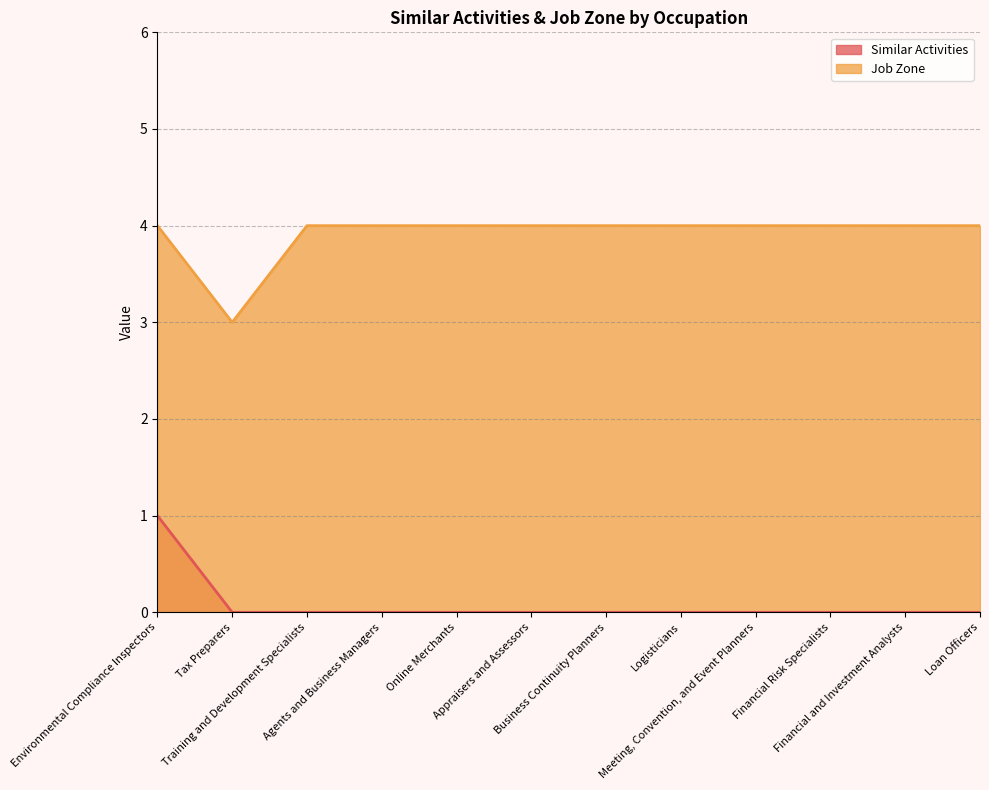

Is it true that Similar Activities equals -1 at Training and Development Specialists?

False